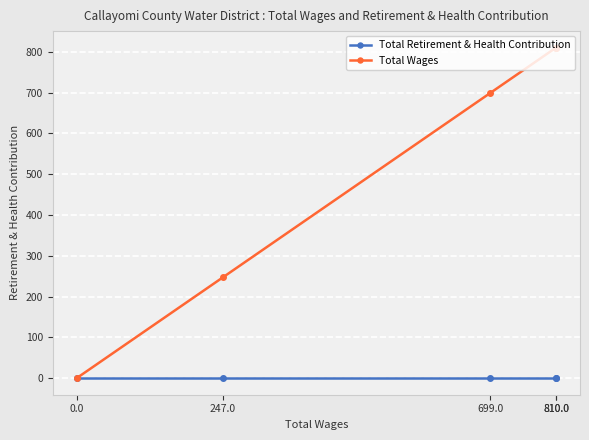

True or false: Total Wages has more than 1 interior local peaks.

False